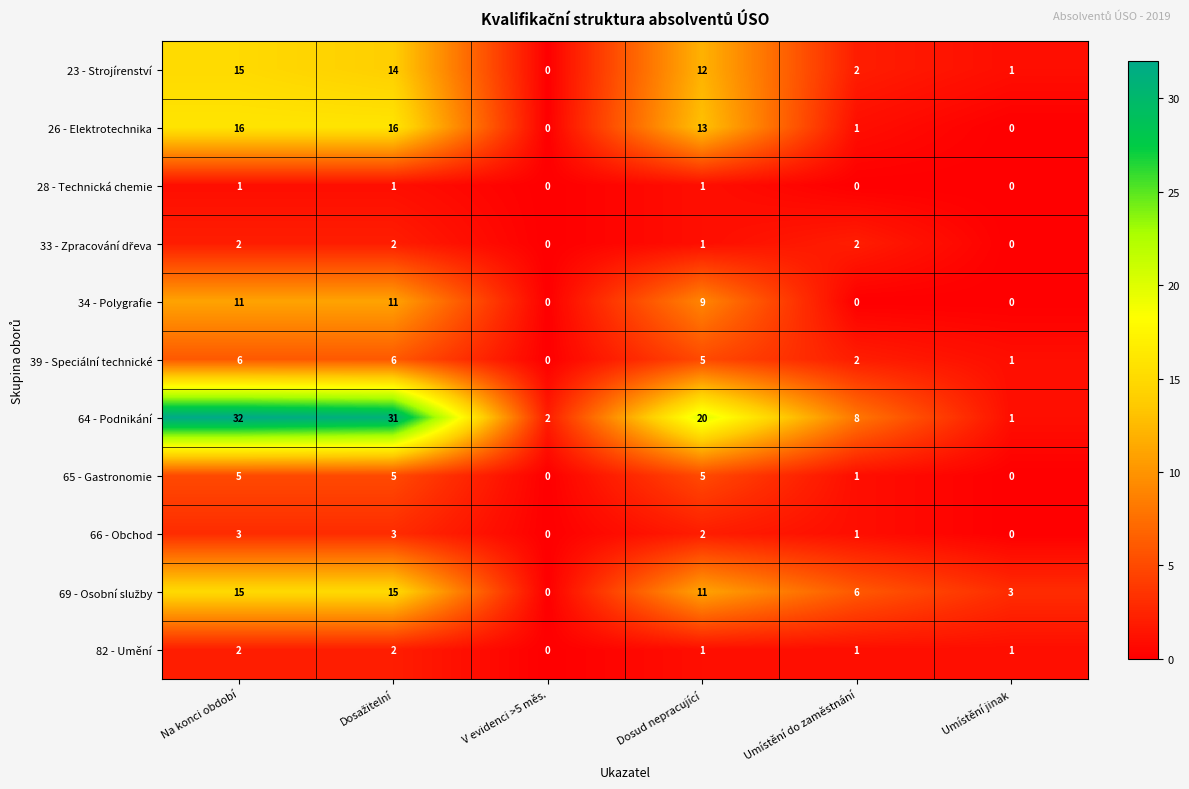

Is it true that 28 - Technická chemie equals -1 at Umístění do zaměstnání?

False